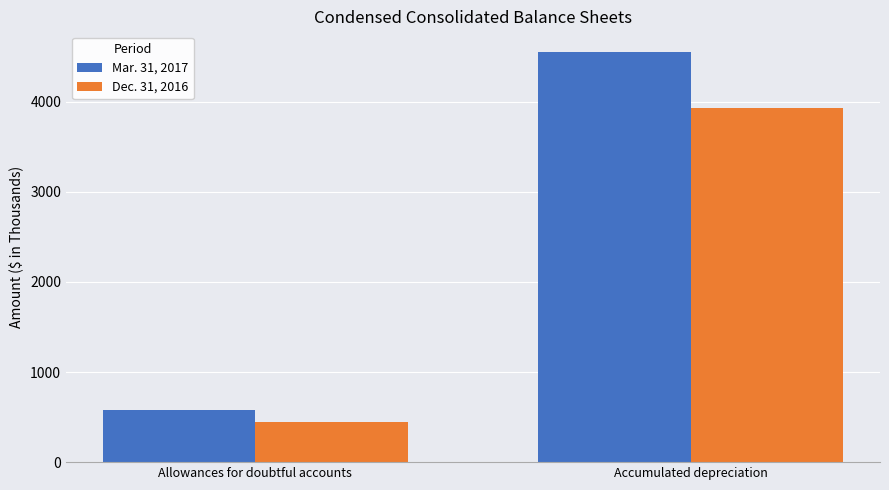

Read the Mar. 31, 2017 value at Allowances for doubtful accounts, to the nearest 50.

600